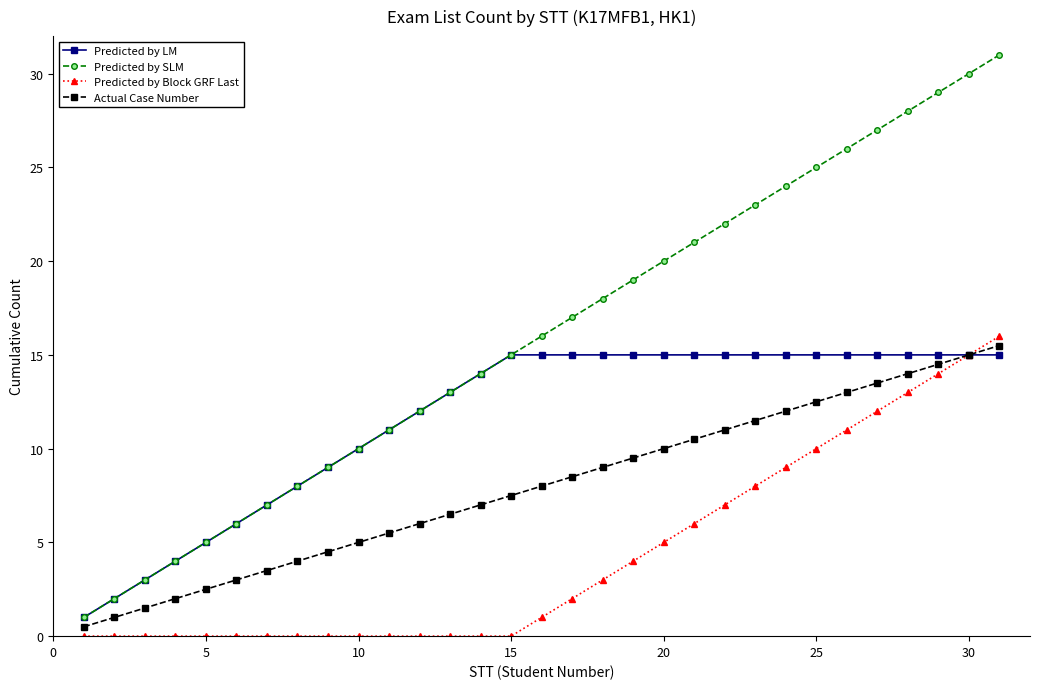

What is the difference between the maximum and minimum values in the Predicted by SLM series?

30.0